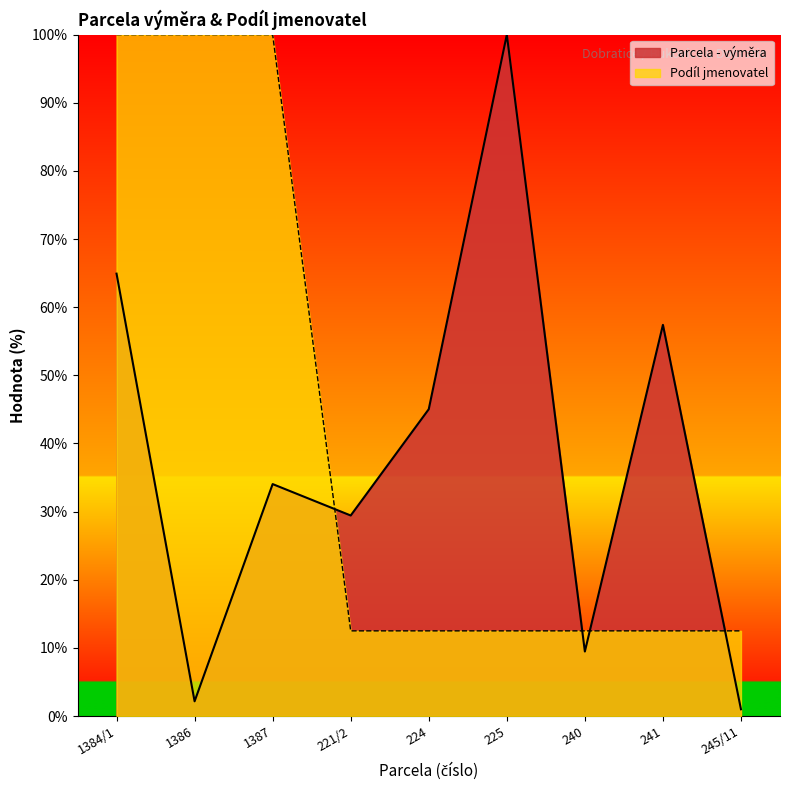

What are all the series names shown in the legend?

Parcela - výměra, Podíl jmenovatel